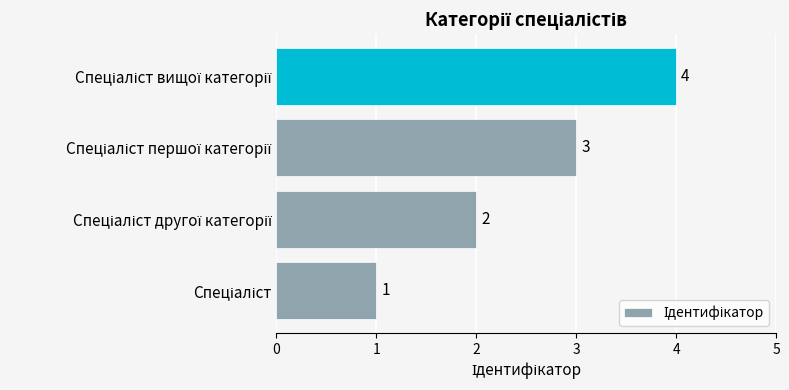

What is the greatest value displayed?

4